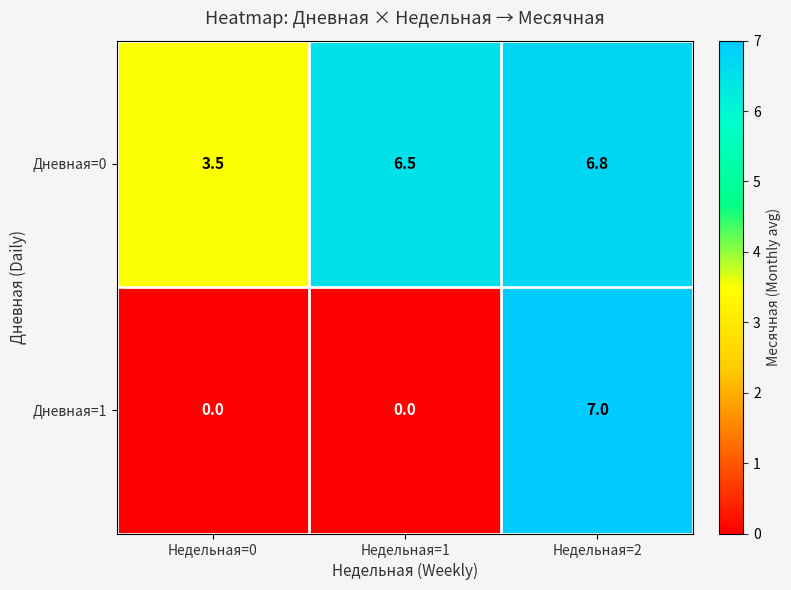

What is the difference between the Дневная=0 values at Недельная=1 and Недельная=0?

3.0